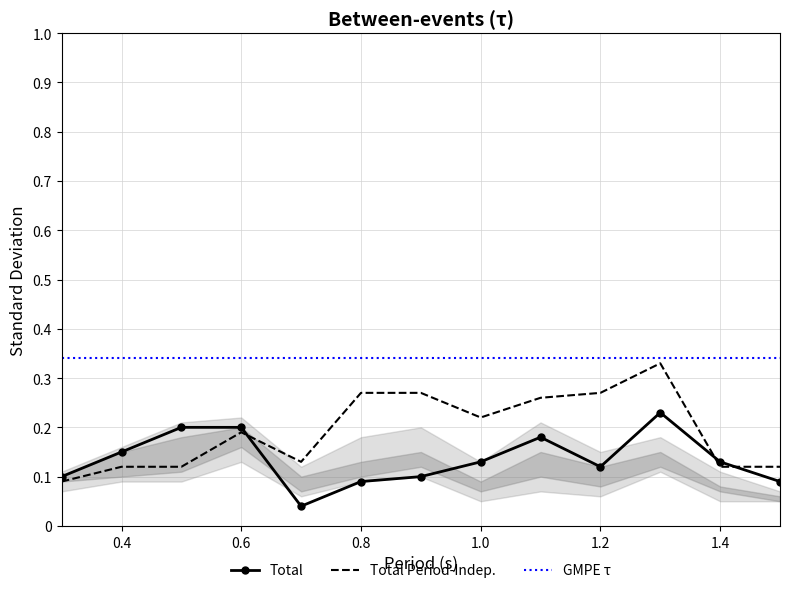

True or false: Total and GMPE τ cross at least once.

False